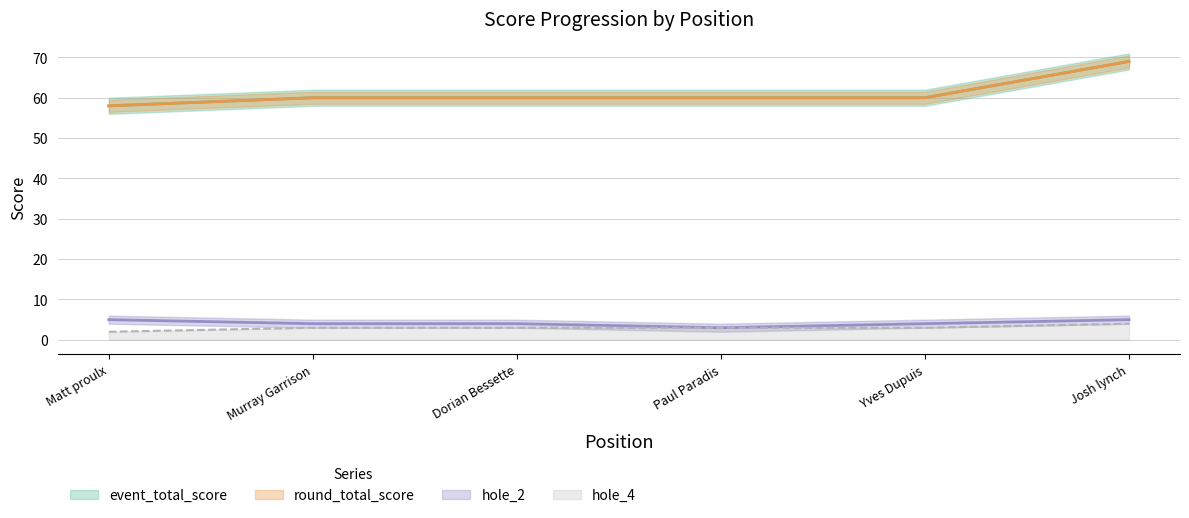

True or false: hole_4 has a value of 3 at Paul Paradis.

True